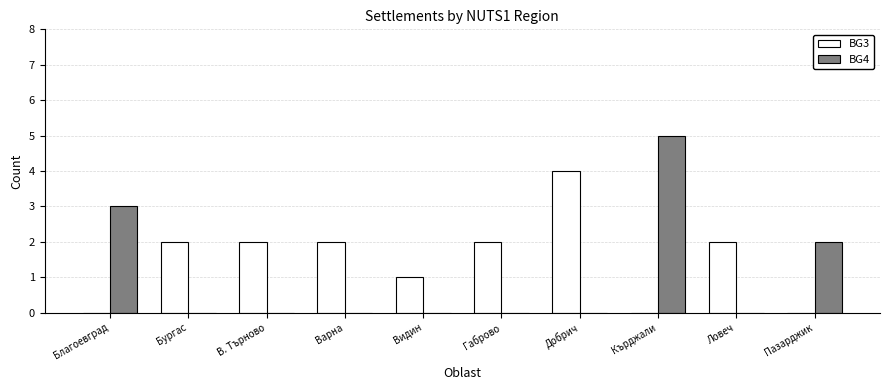

The value of BG3 at Кърджали is 0. True or false?

True